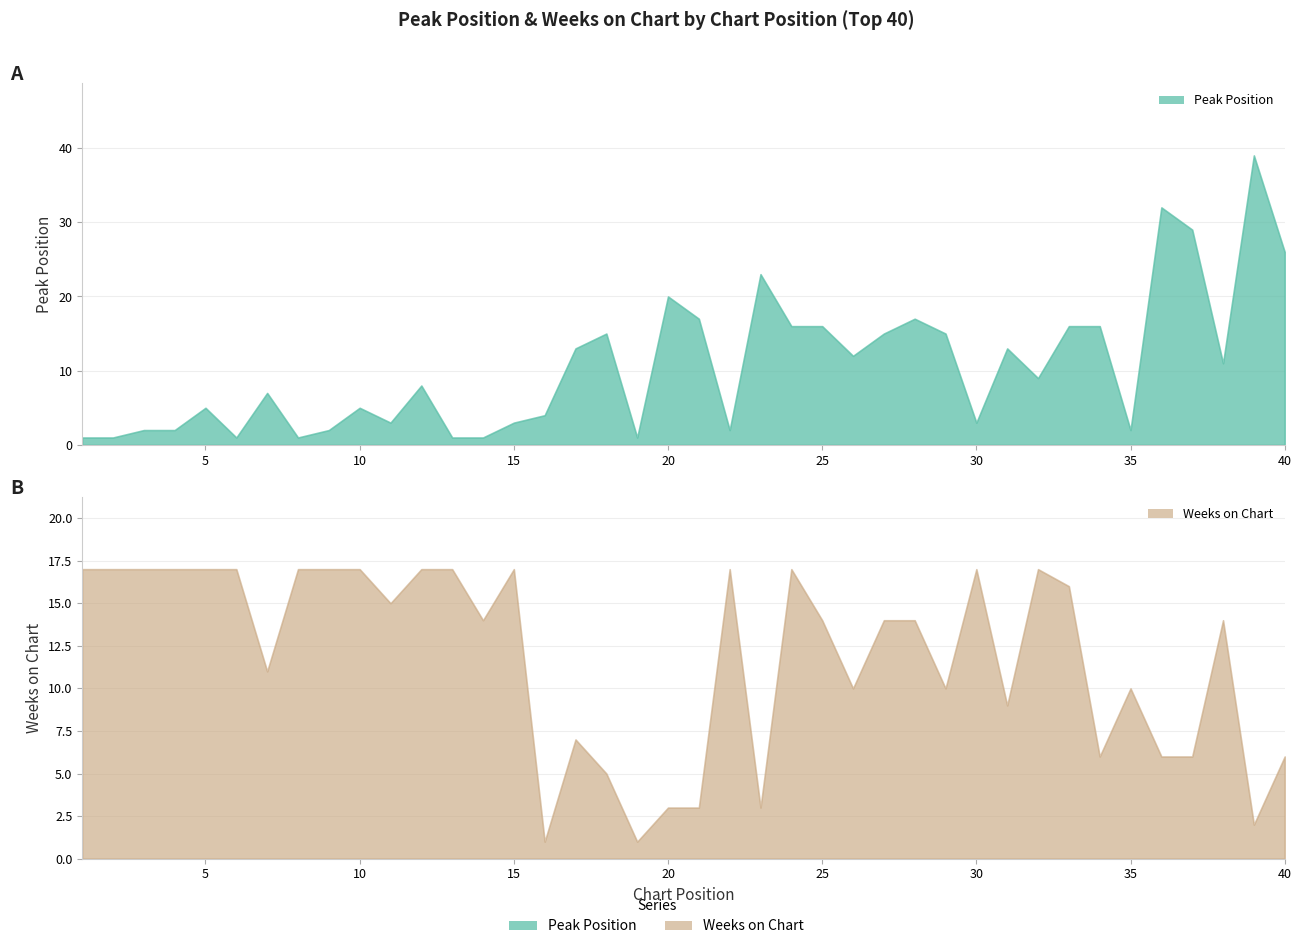

What is the total value across all series at 35?

12